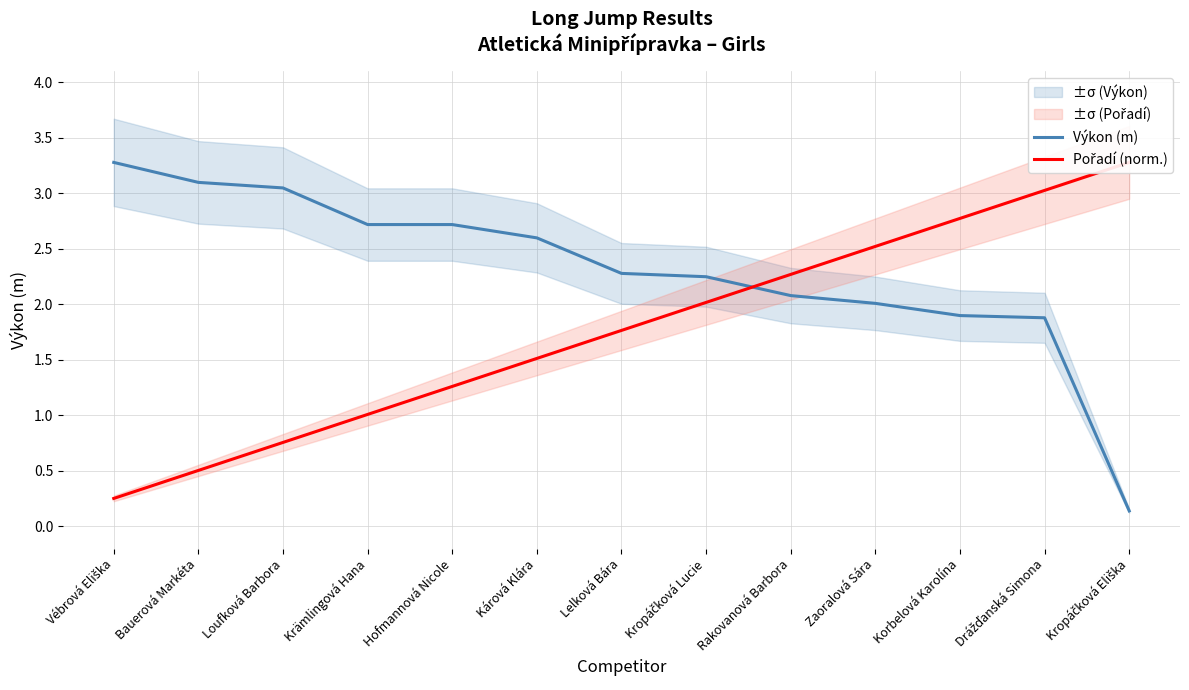

List the series in order of their peak value, highest first.

Výkon (m), Pořadí (norm.)